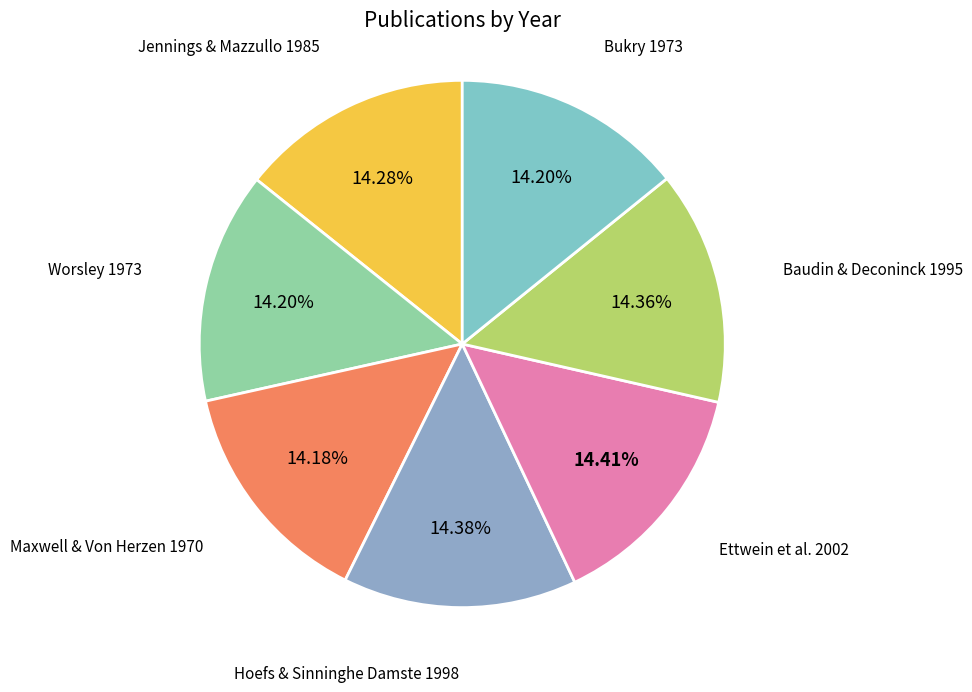

How many slices are in this pie chart?

7